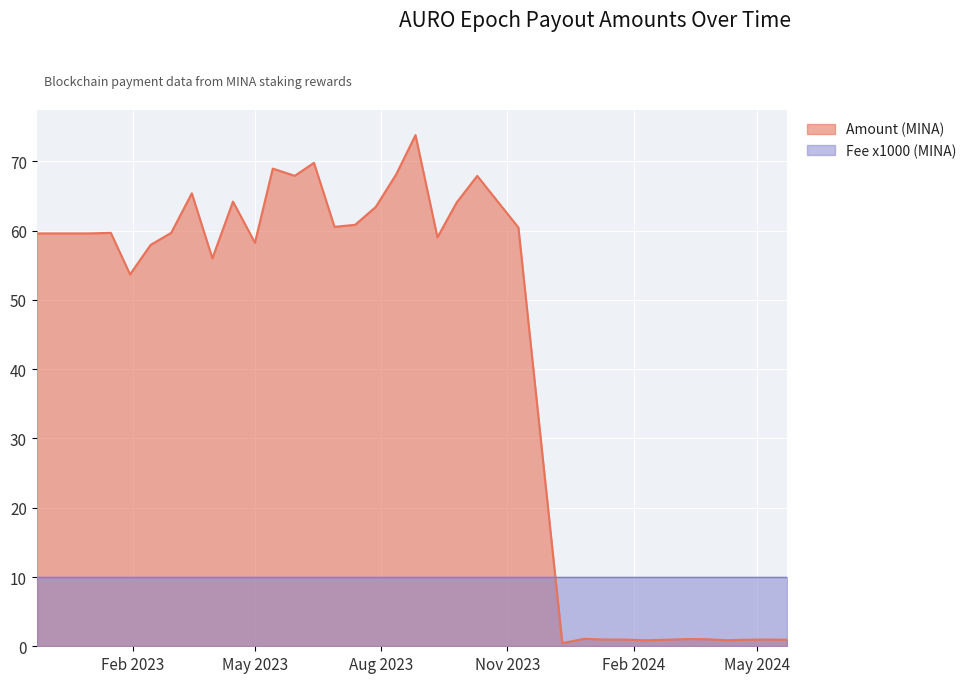

The value at 2023-02-14 is 97.5. True or false?

False